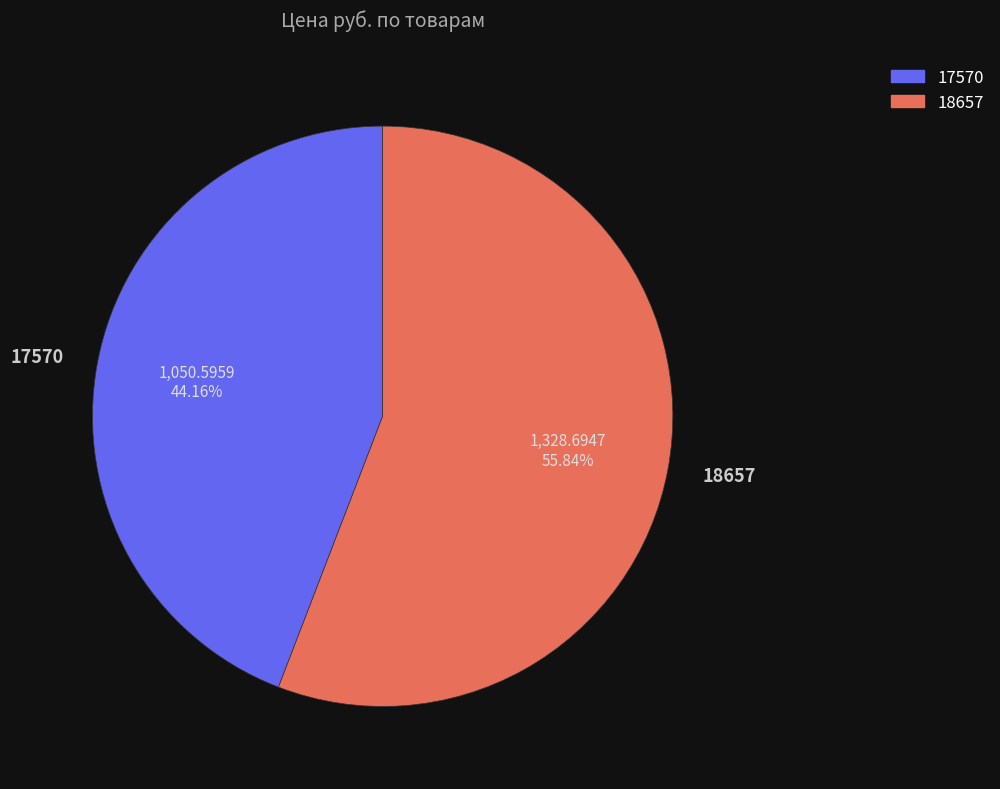

Rank the categories by value from lowest to highest.

17570, 18657